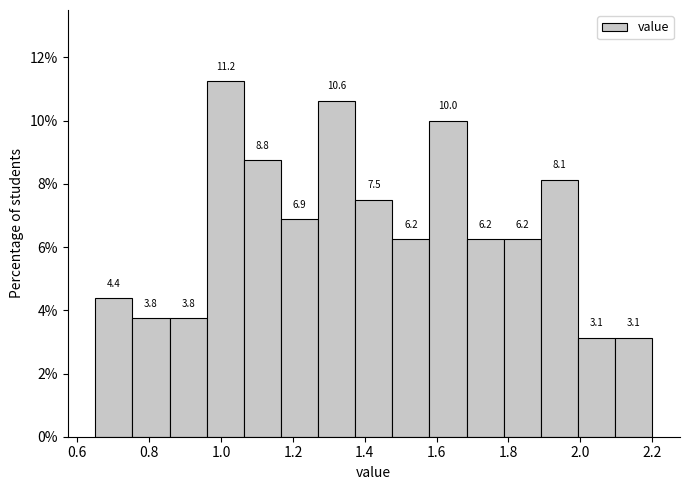

Reading left to right, list every bar in this chart as the range it spans on the x-axis followed by its height. The bar edges are not printed on the chart, so give them approximately, as read against the axis.

0.66 to 0.76: 4.4
0.76 to 0.86: 3.8
0.86 to 0.96: 3.8
0.96 to 1.06: 11.2
1.06 to 1.16: 8.8
1.16 to 1.28: 6.9
1.28 to 1.38: 10.6
1.38 to 1.48: 7.5
1.48 to 1.58: 6.2
1.58 to 1.68: 10.0
1.68 to 1.78: 6.2
1.78 to 1.90: 6.2
1.90 to 2.00: 8.1
2.00 to 2.10: 3.1
2.10 to 2.20: 3.1